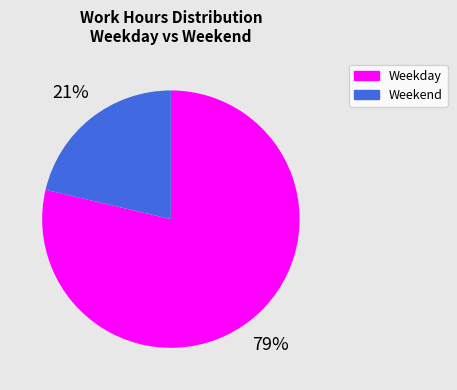

Is the sum of Weekend and Weekday greater than half?

Yes